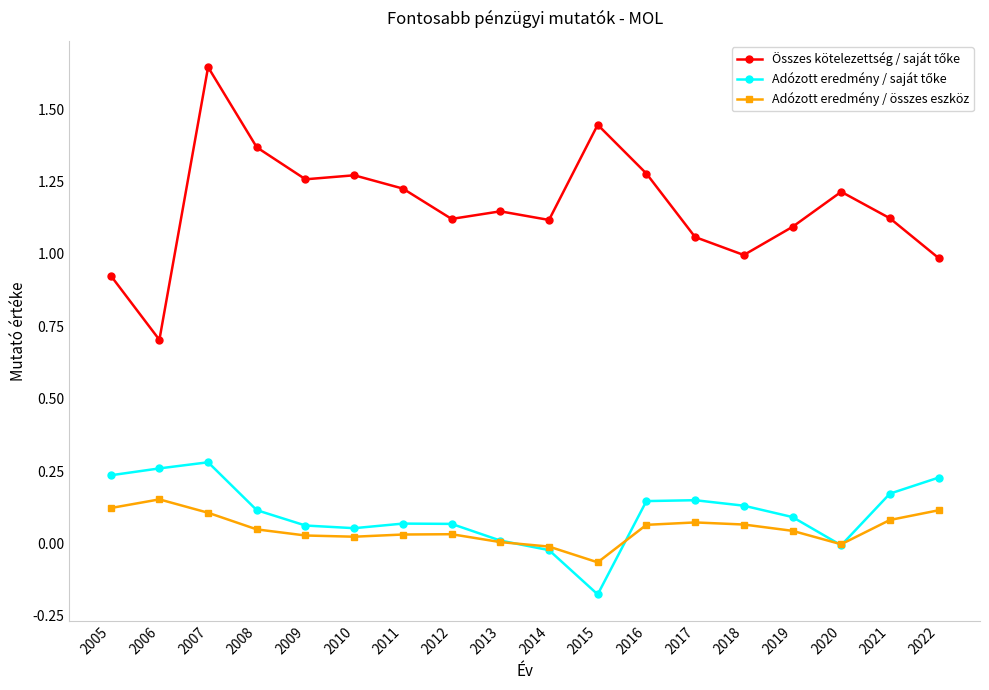

At which category is the sum across all series the highest?

2007